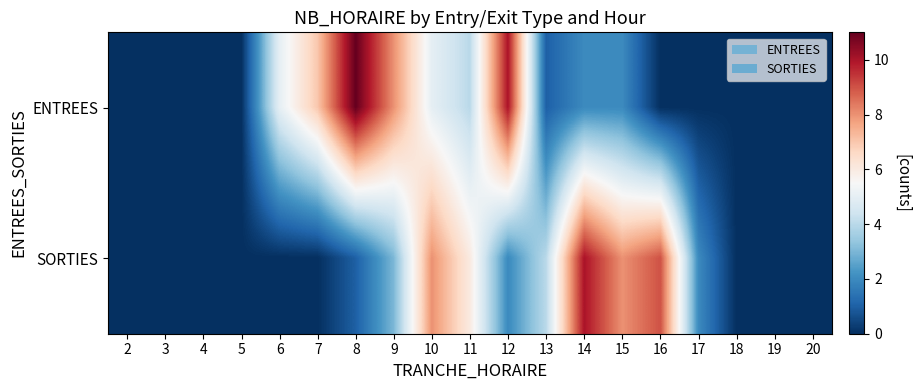

Reading left to right, transcribe all the data shown in this chart.

ENTREES: 2=0	3=0	4=0	5=0	6=5	7=7	8=11	9=8	10=5	11=4	12=10	13=1	14=2	15=2	16=0	17=0	18=0	19=0	20=0
SORTIES: 2=0	3=0	4=0	5=0	6=0	7=0	8=1	9=3	10=8	11=6	12=2	13=4	14=10	15=8	16=9	17=2	18=0	19=0	20=0